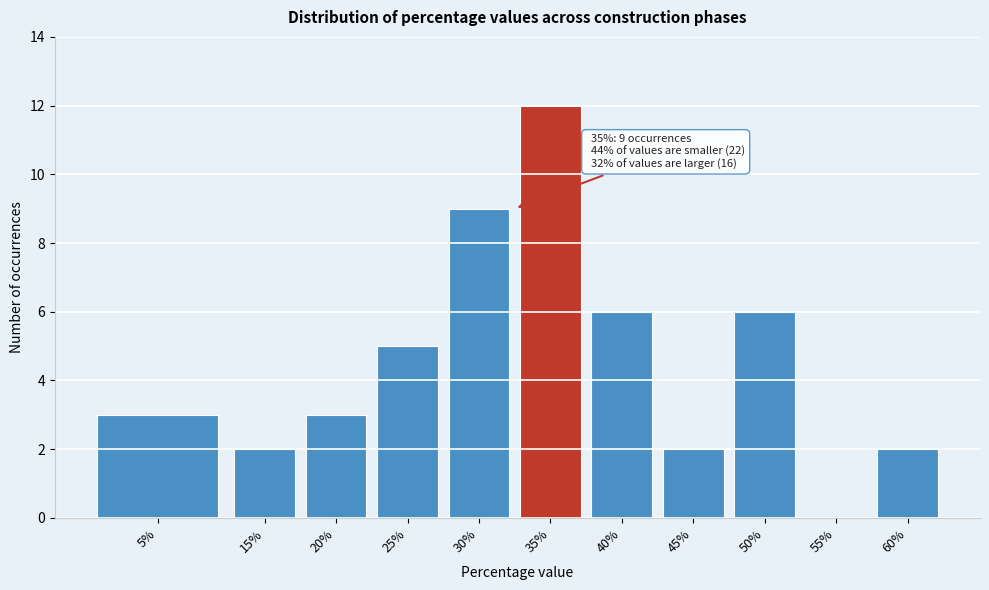

Reading left to right, extract all data points from this chart.

5%=3	15%=2	20%=3	25%=5	30%=9	35%=12	40%=6	45%=2	50%=6	55%=0	60%=2